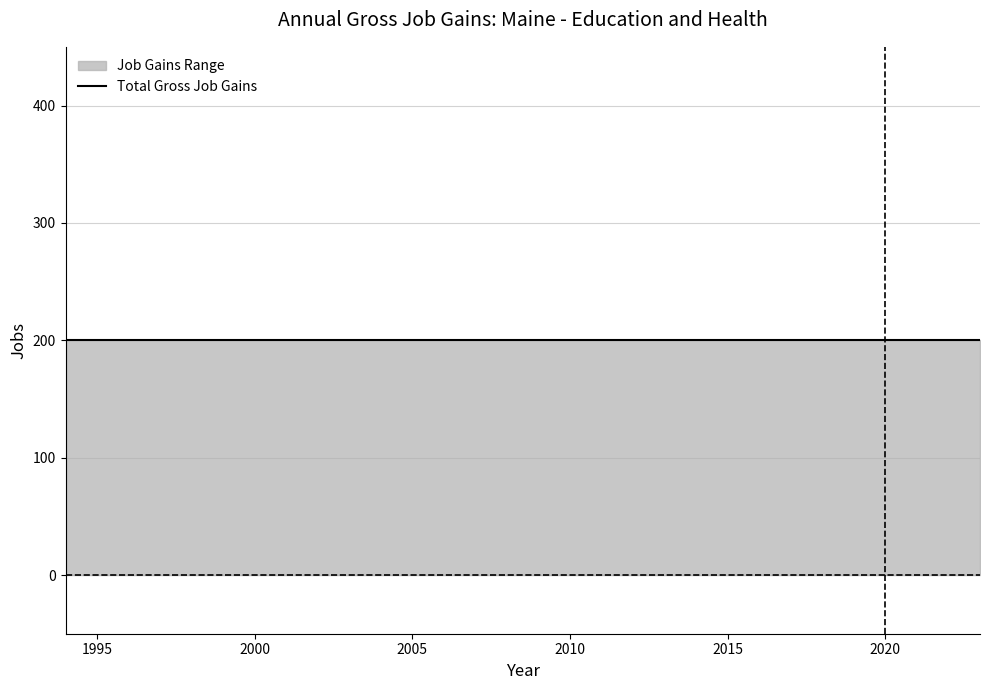

What is the spread (max minus min) of values at 1994?

200